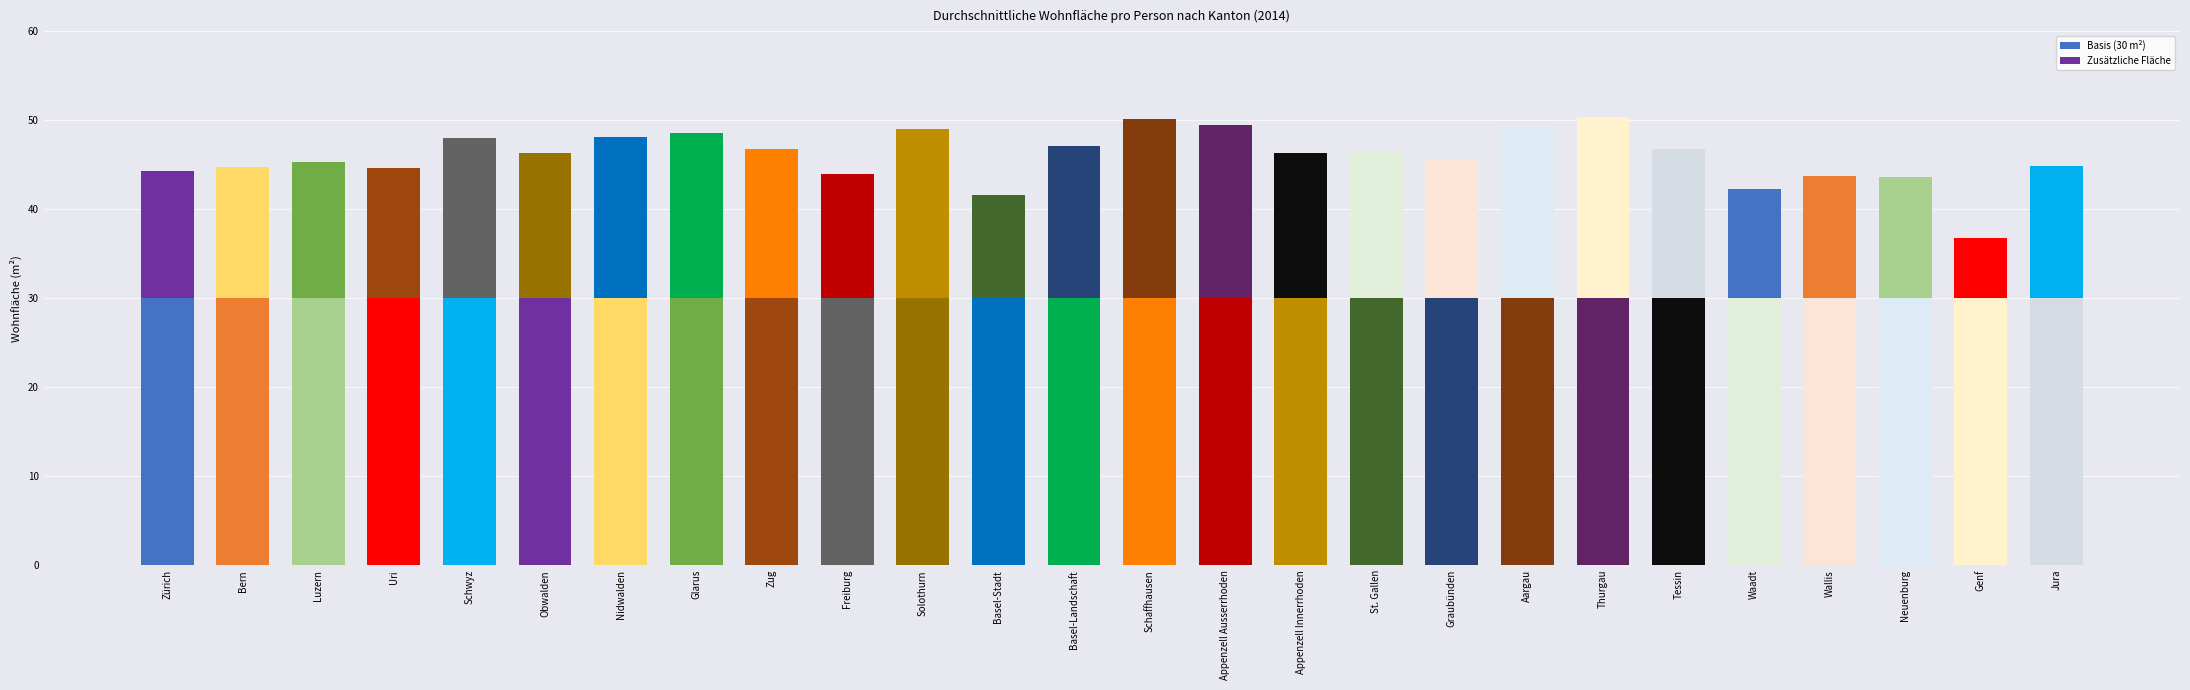

What is the label of the 8th bar from the left?

Glarus